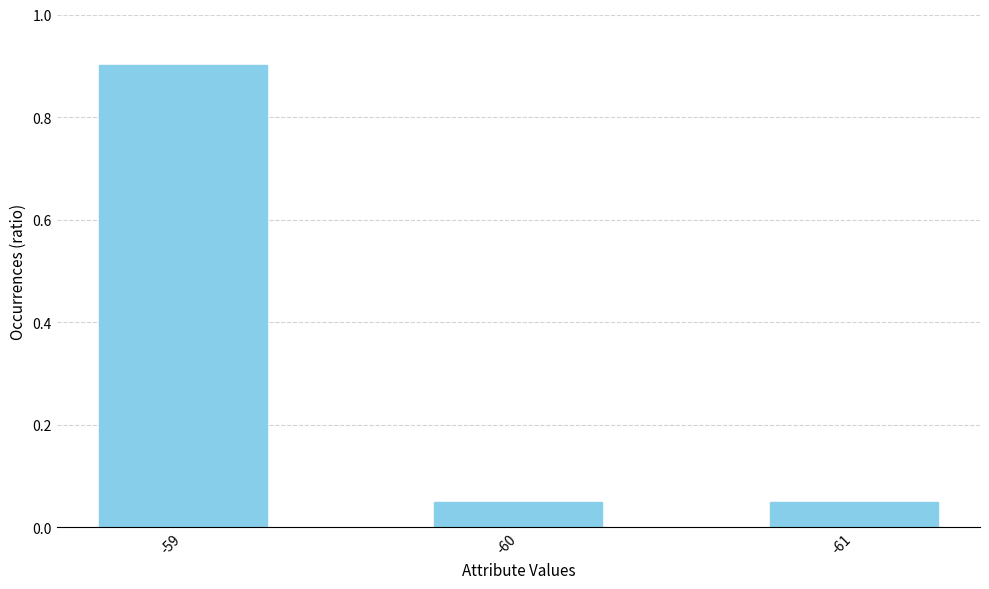

The chart shows a value of 0.1 at -61. True or false?

False